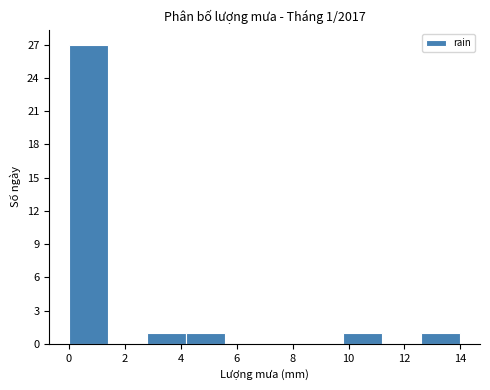

Which range on the x-axis has the tallest bar?

0.0 to 1.4